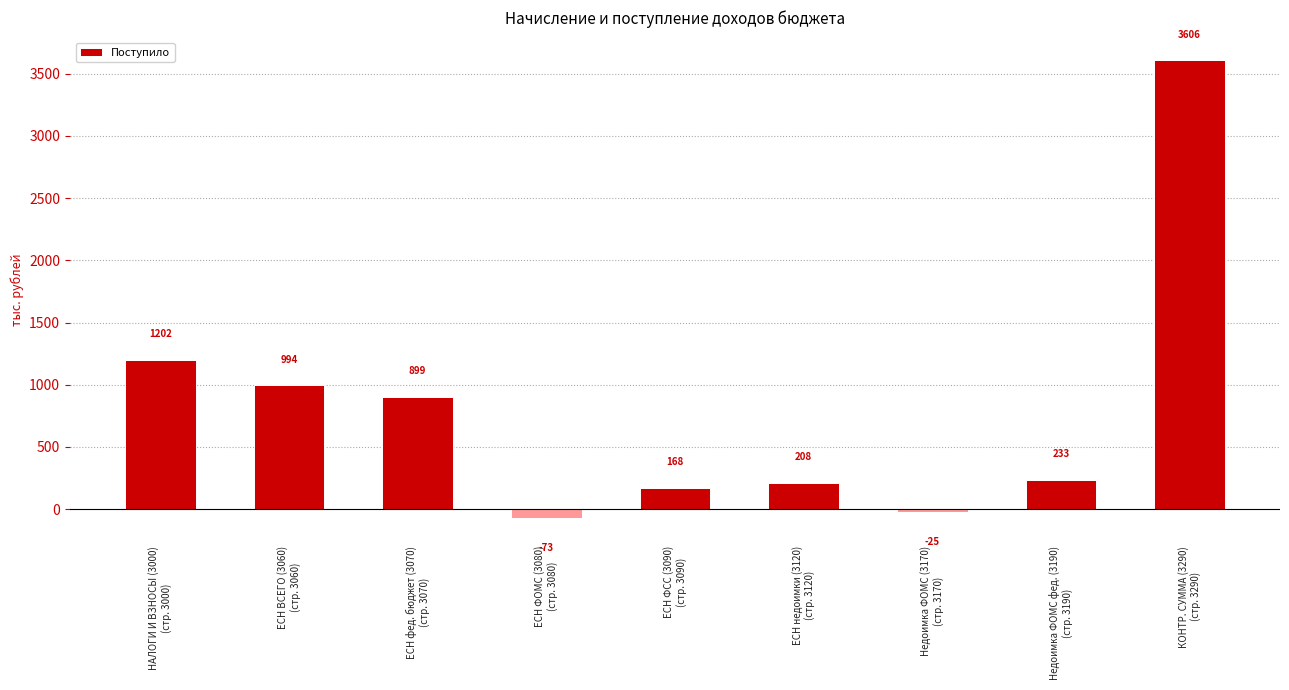

At which category does the chart reach its minimum across all series?

ЕСН ФОМС (3080)
(стр. 3080)